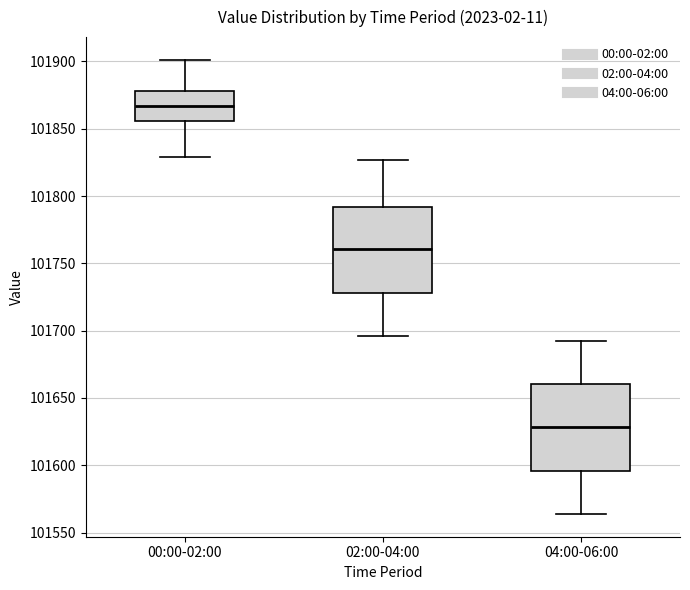

Reading left to right, read every box against the y-axis: the position of its median line, the range the box covers, and the ends of its whiskers. The values are not printed on the chart, so give them approximately, as read against the axis.

00:00-02:00: median 101865, box 101855 to 101880, whiskers 101830 to 101900
02:00-04:00: median 101760, box 101730 to 101790, whiskers 101695 to 101825
04:00-06:00: median 101630, box 101595 to 101660, whiskers 101565 to 101695